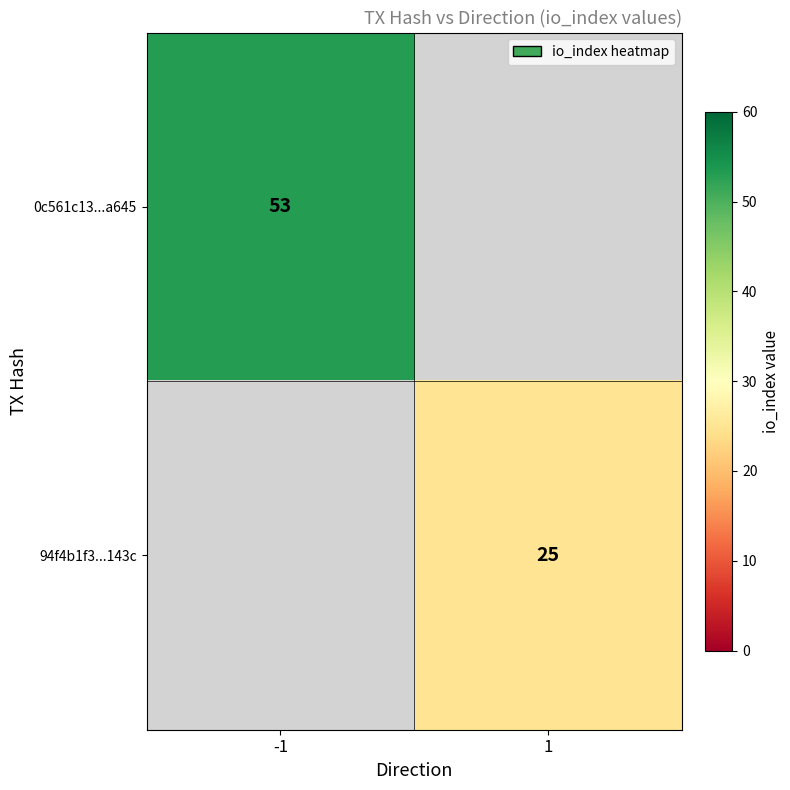

The value of 0c561c13...a645 at -1 is 31. True or false?

False